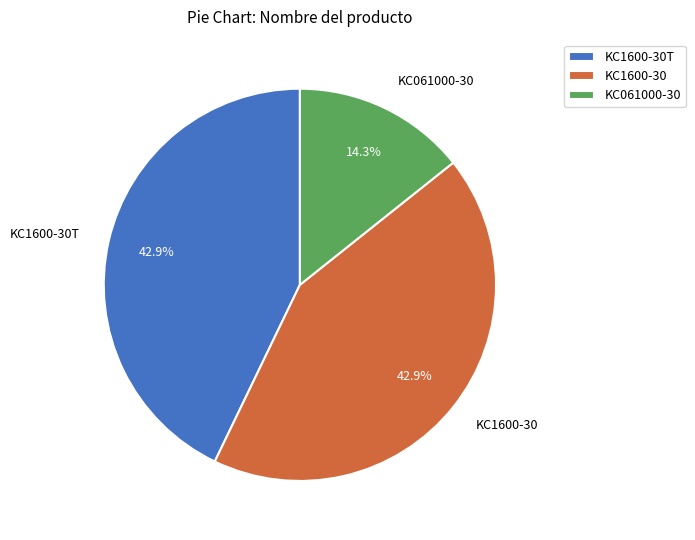

Combined, what portion of the pie is KC1600-30 and KC061000-30?

57.1%